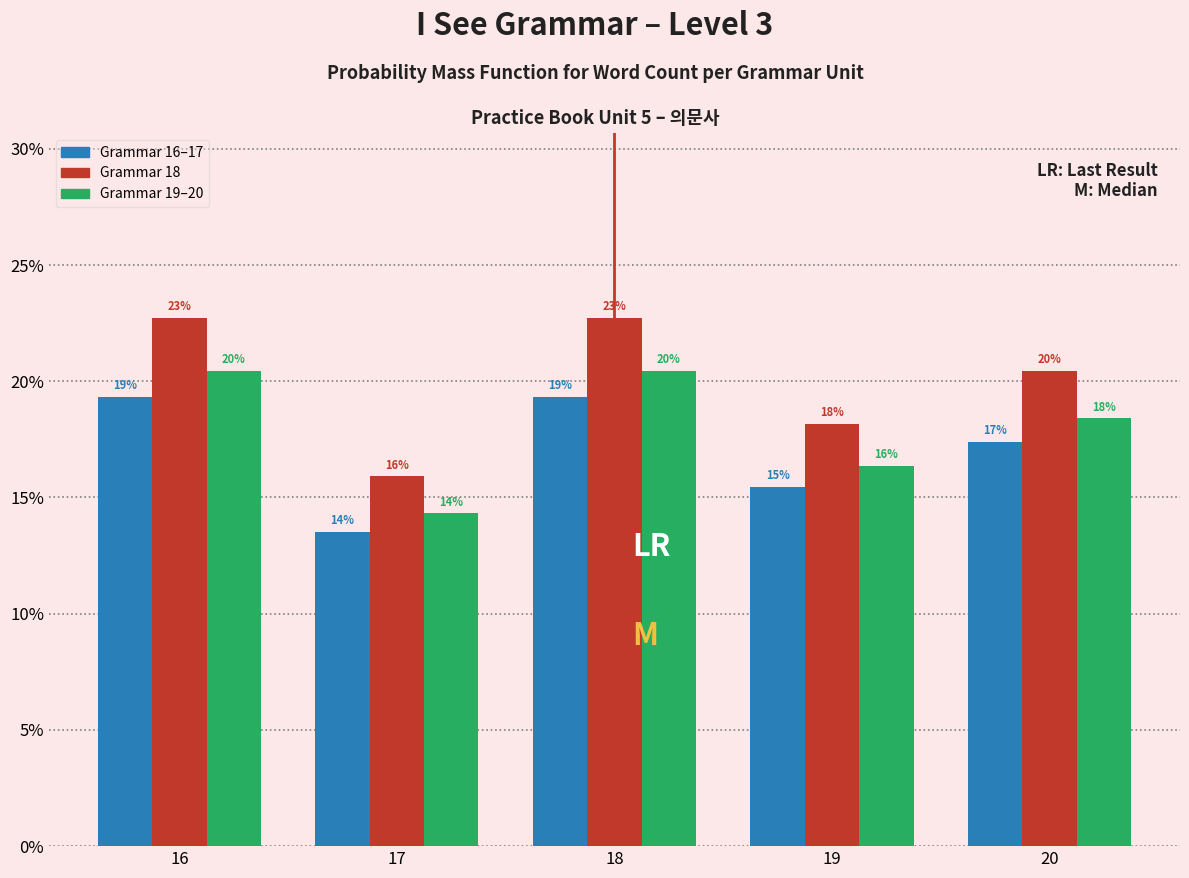

What are all the series names shown in the legend?

Grammar 16–17, Grammar 18, Grammar 19–20